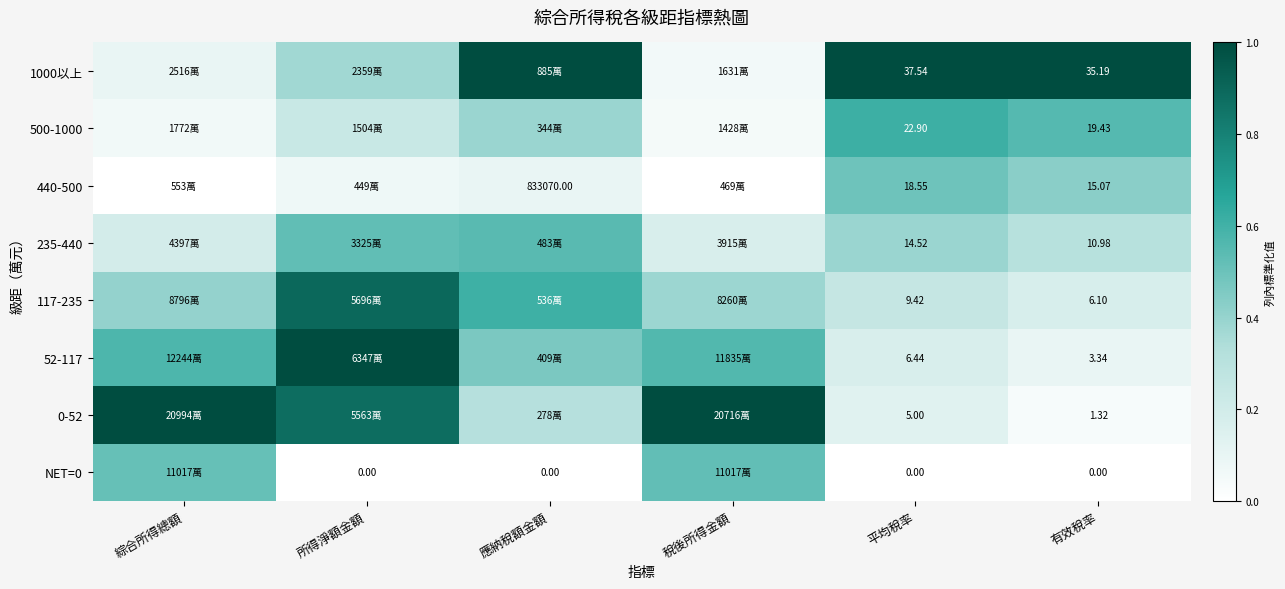

Which label corresponds to the smallest value in the chart?

所得淨額金額